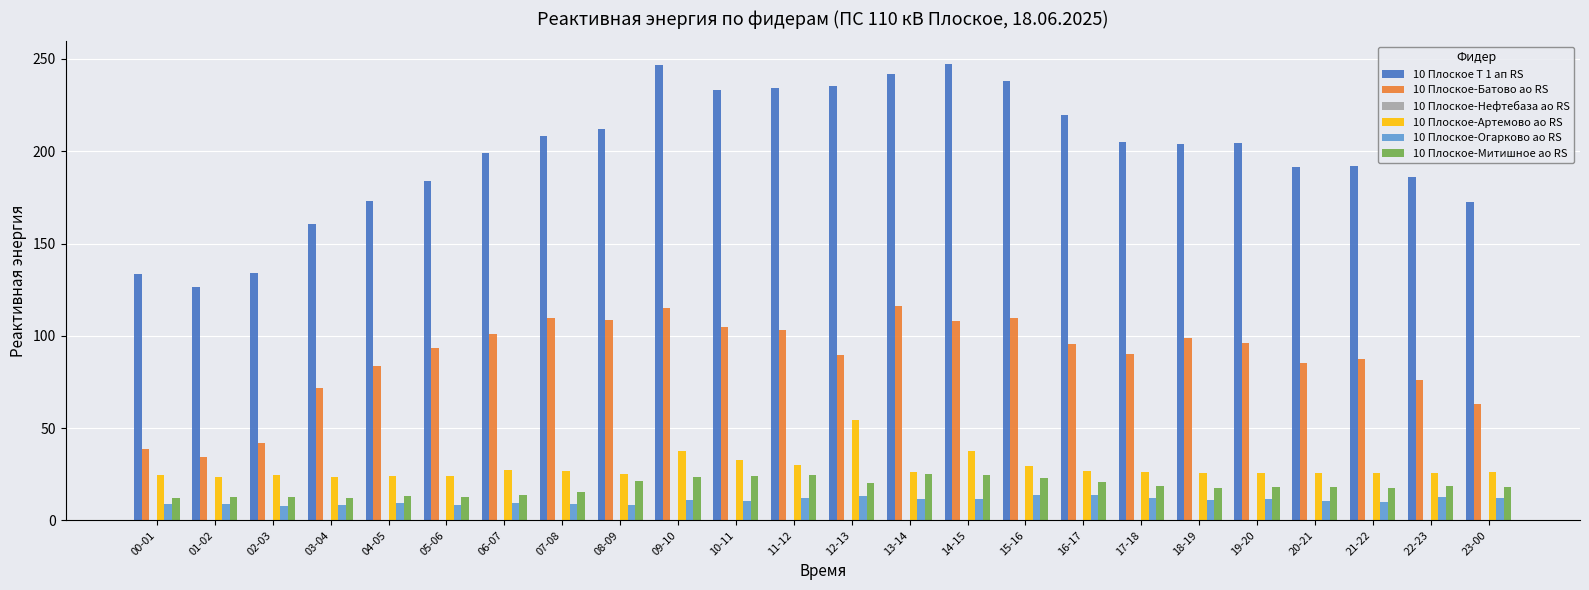

Rank the series at 16-17 from lowest to highest value.

10 Плоское-Огарково ао RS, 10 Плоское-Митишное ао RS, 10 Плоское-Артемово ао RS, 10 Плоское-Батово ао RS, 10 Плоское Т 1 ап RS